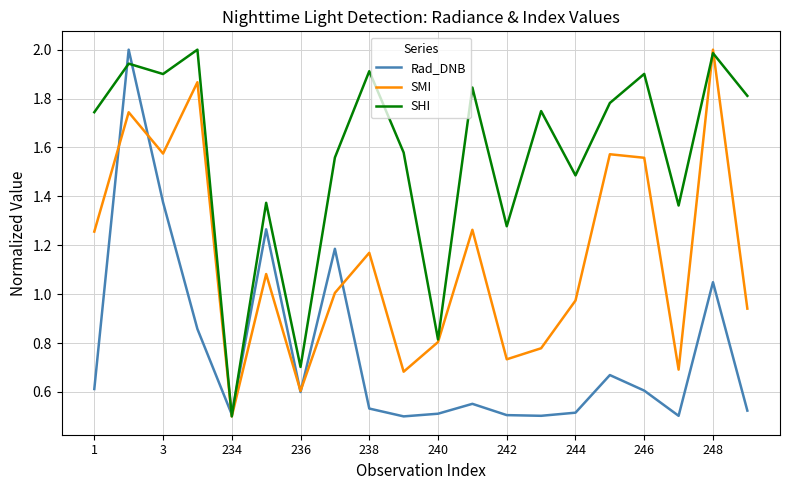

Which series has the largest total across all categories?

SHI